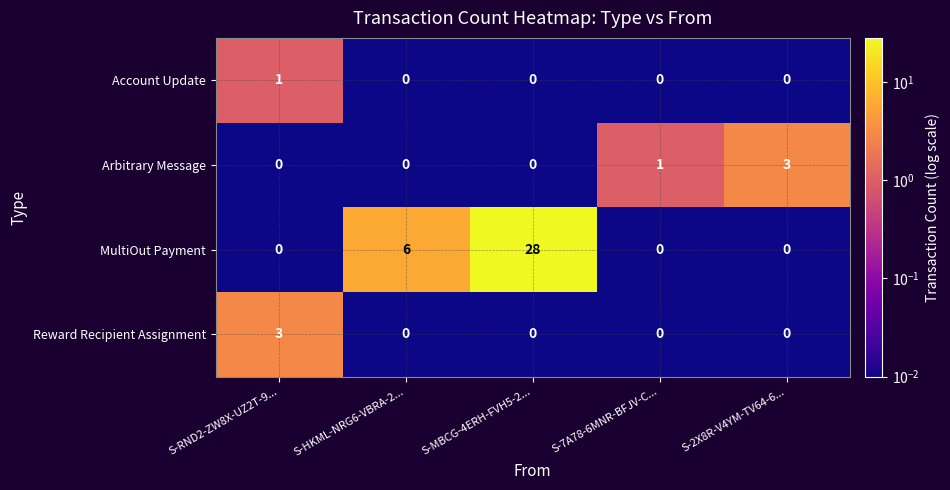

What is the difference between the highest and lowest values at S-2X8R-V4YM-TV64-6...?

3